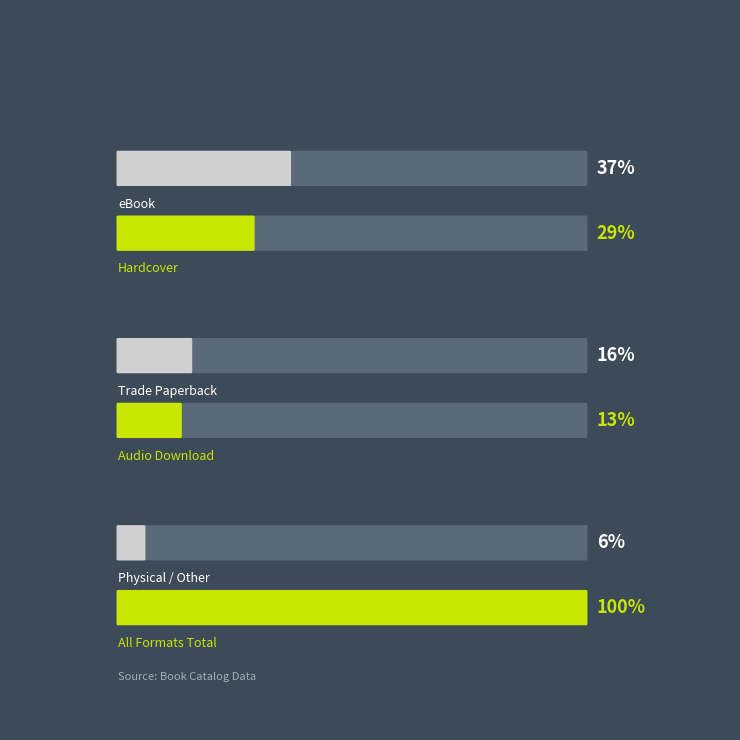

Is the value of primary at Trade Paperback greater than the value of secondary at Trade Paperback?

Yes